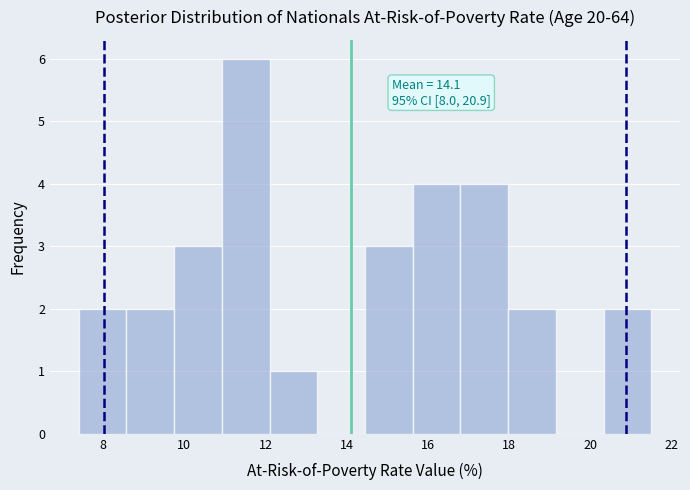

Over which range of the x-axis is the bar tallest?

11.0 to 12.2